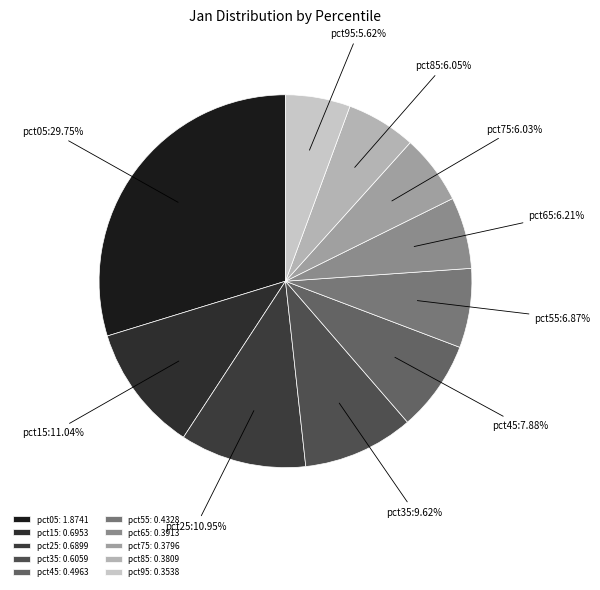

How many segments does this pie chart have?

10